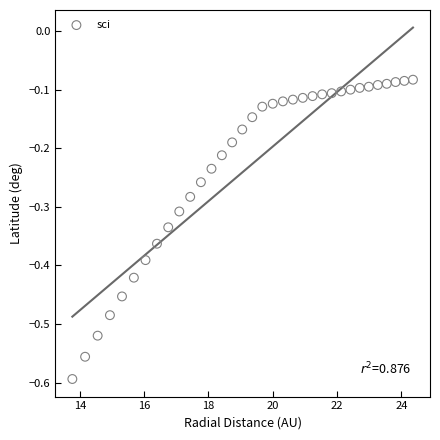

What is the range of X values (max minus min)?

10.6